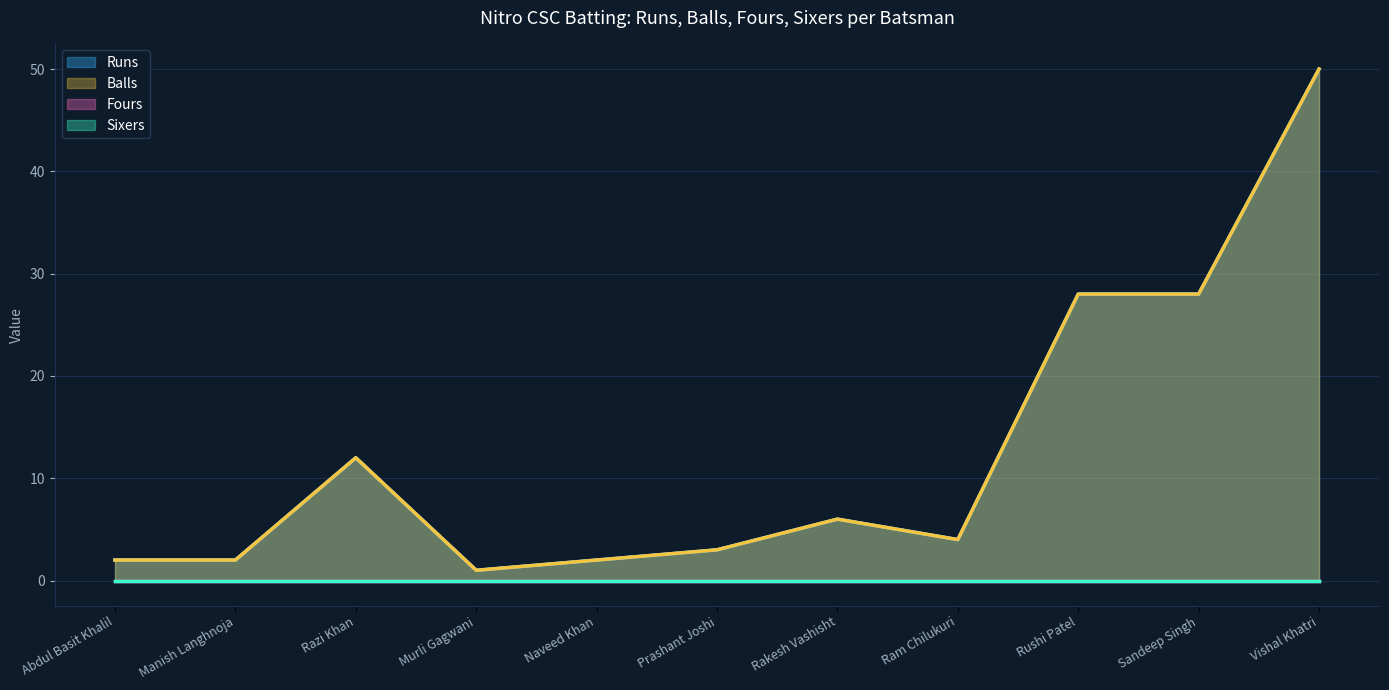

Which category has the lowest value across all series?

Abdul Basit Khalil